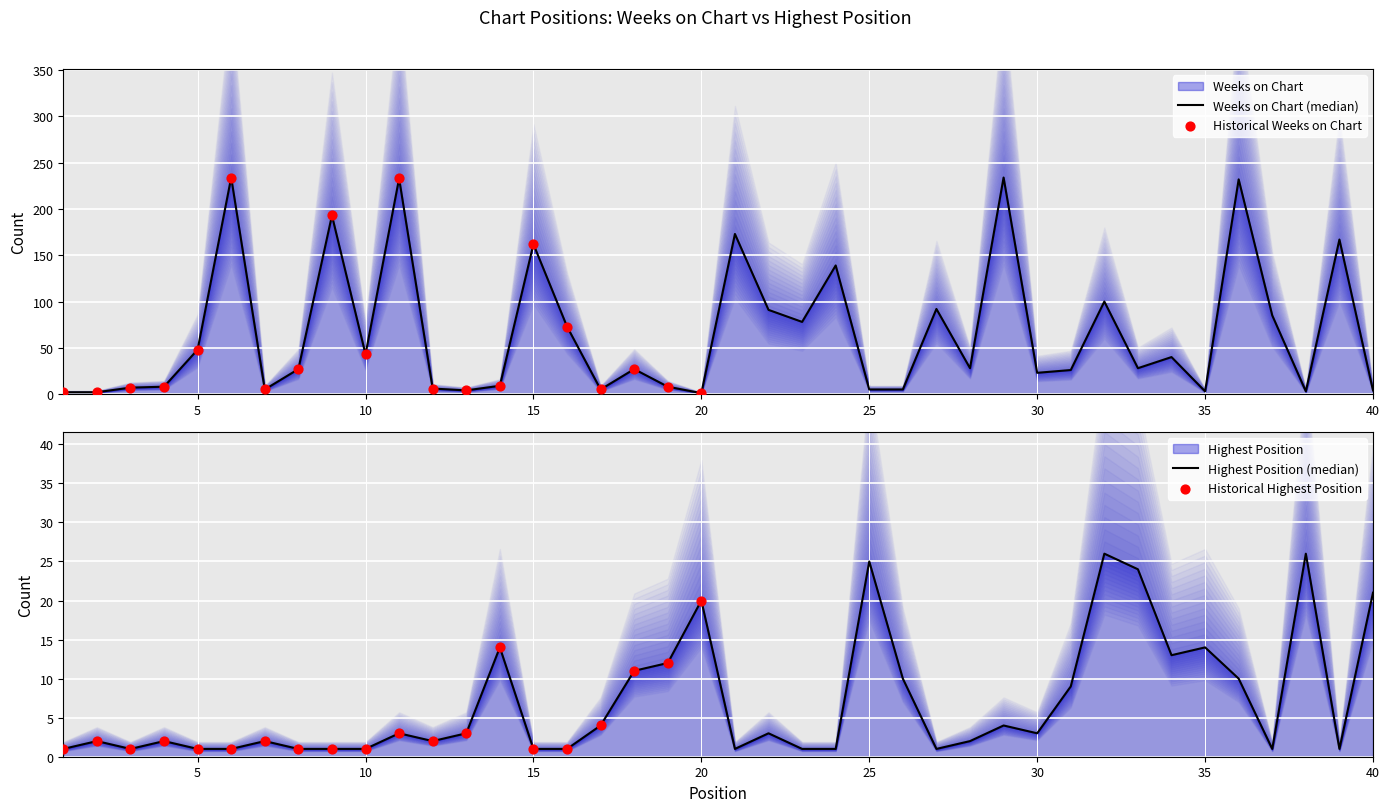

Which series has the widest spread of Y values?

Weeks on Chart